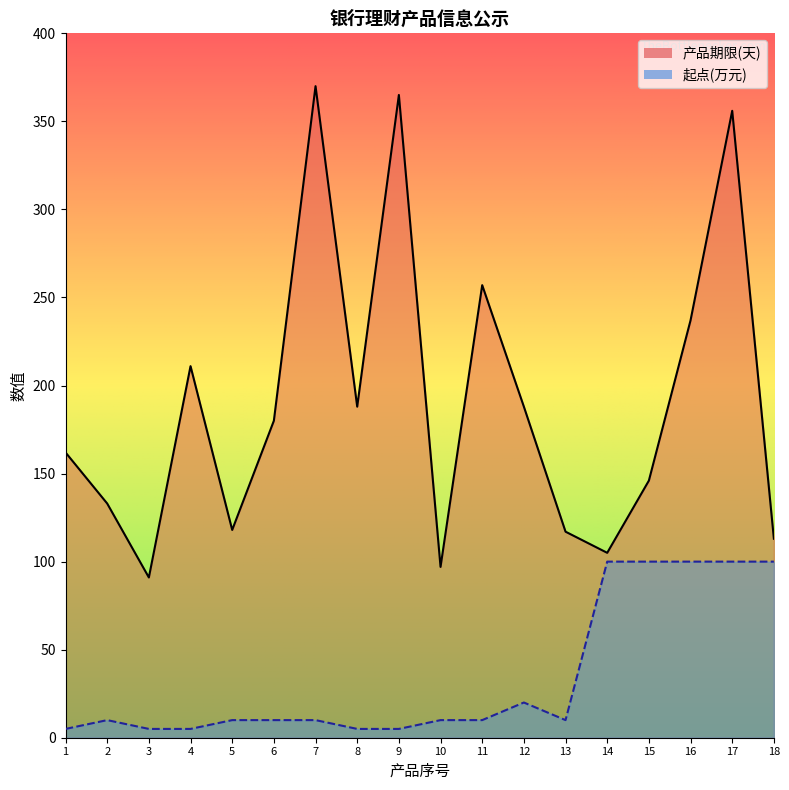

Which label corresponds to the largest value in the chart?

7